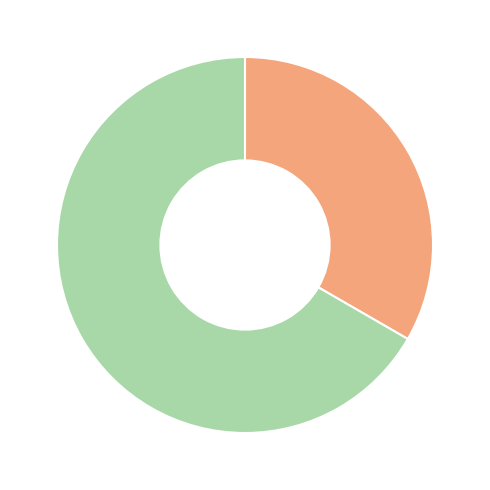

Is there a majority slice in this chart?

Yes